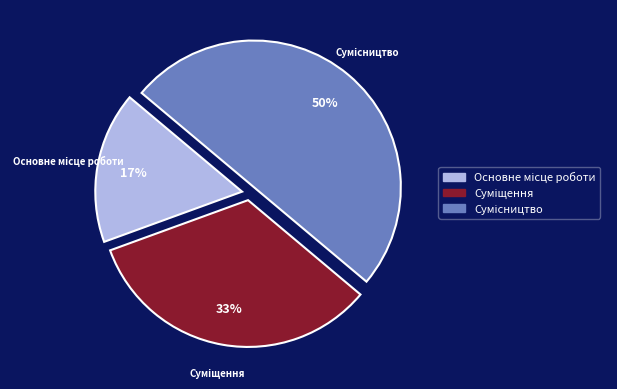

To the nearest percent, what is the average slice percentage?

33%